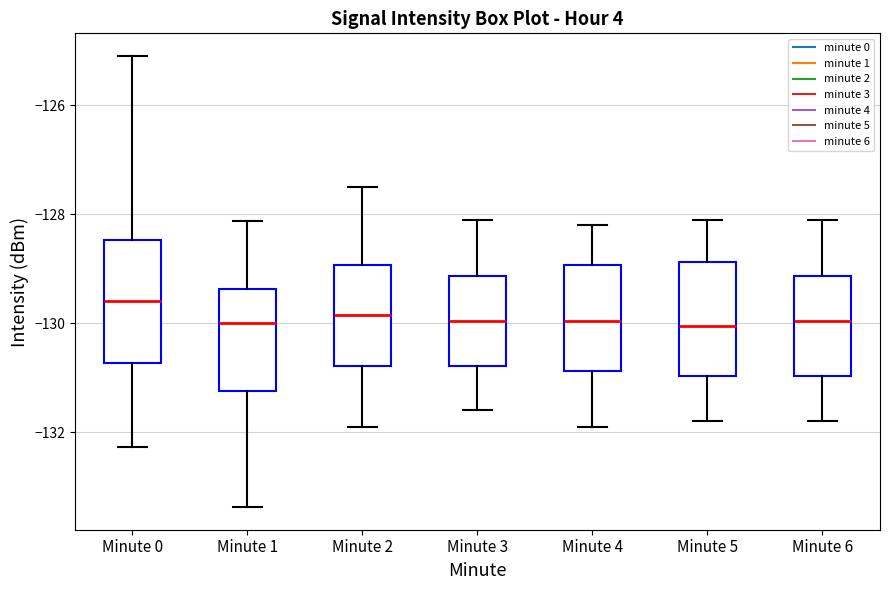

Where is the upper edge of the box for Minute 0 on the y-axis? The values are not printed on the chart, so give them approximately, as read against the axis.

-128.4